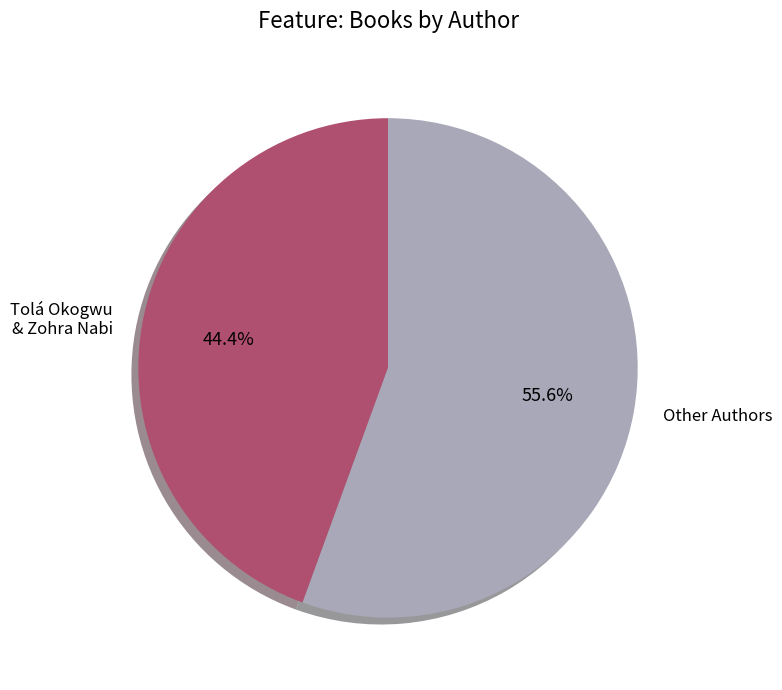

Does Other Authors account for over 50% of the chart?

Yes